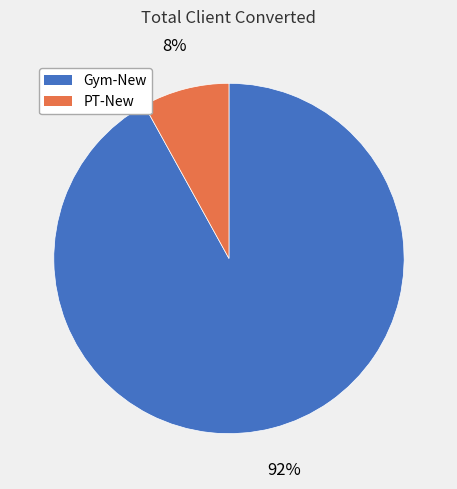

Which slice represents more than half of the pie?

Gym-New